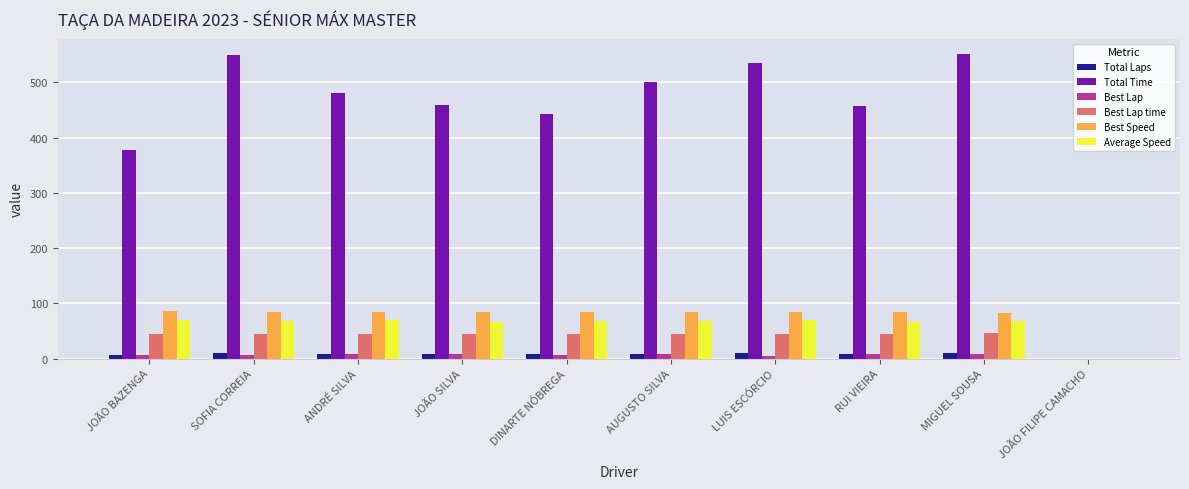

The value of Best Lap time at MIGUEL SOUSA is 74.4. True or false?

False